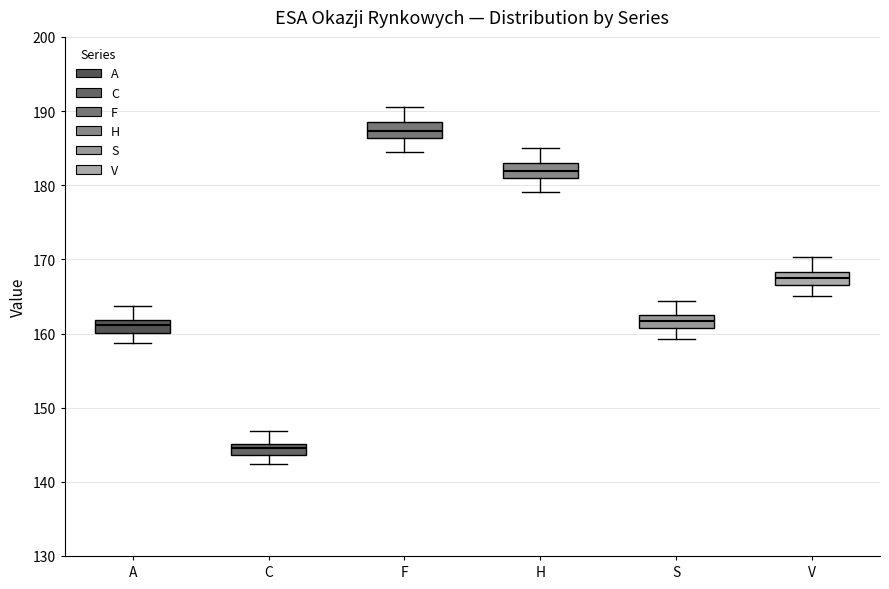

Which box has the highest median line?

F